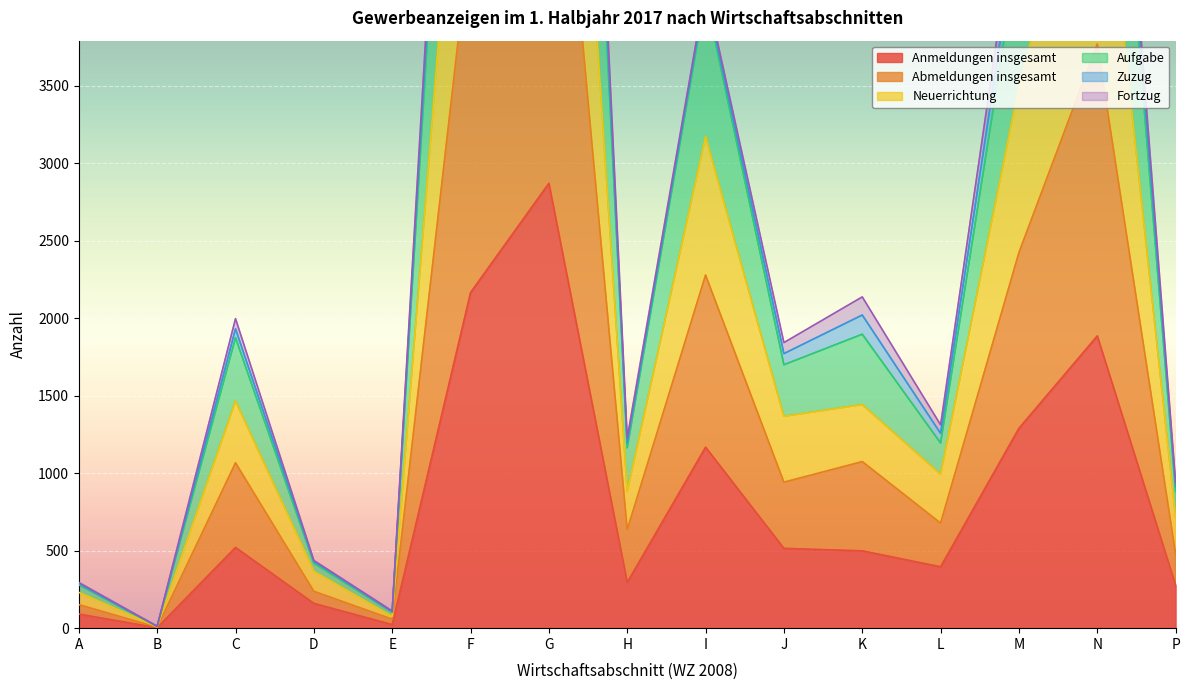

Where does the Abmeldungen insgesamt series first go above 942?

C